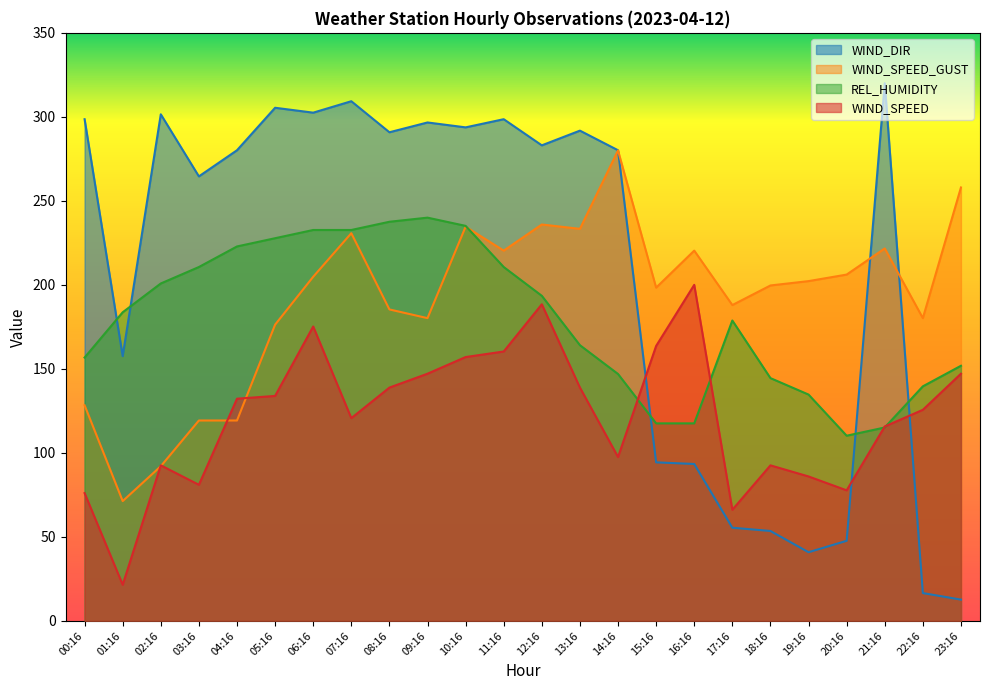

Between which two adjacent categories do WIND_SPEED and WIND_SPEED_GUST first intersect?

01:16 and 02:16